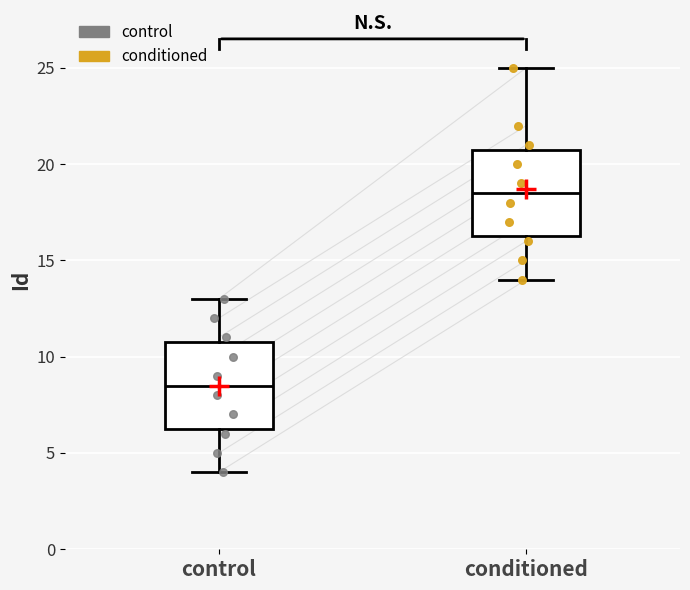

Reading left to right, read every box against the y-axis: the position of its median line, the range the box covers, and the ends of its whiskers. The values are not printed on the chart, so give them approximately, as read against the axis.

control: median 8.5, box 6.5 to 11.0, whiskers 4.0 to 13.0
conditioned: median 18.5, box 16.5 to 21.0, whiskers 14.0 to 25.0